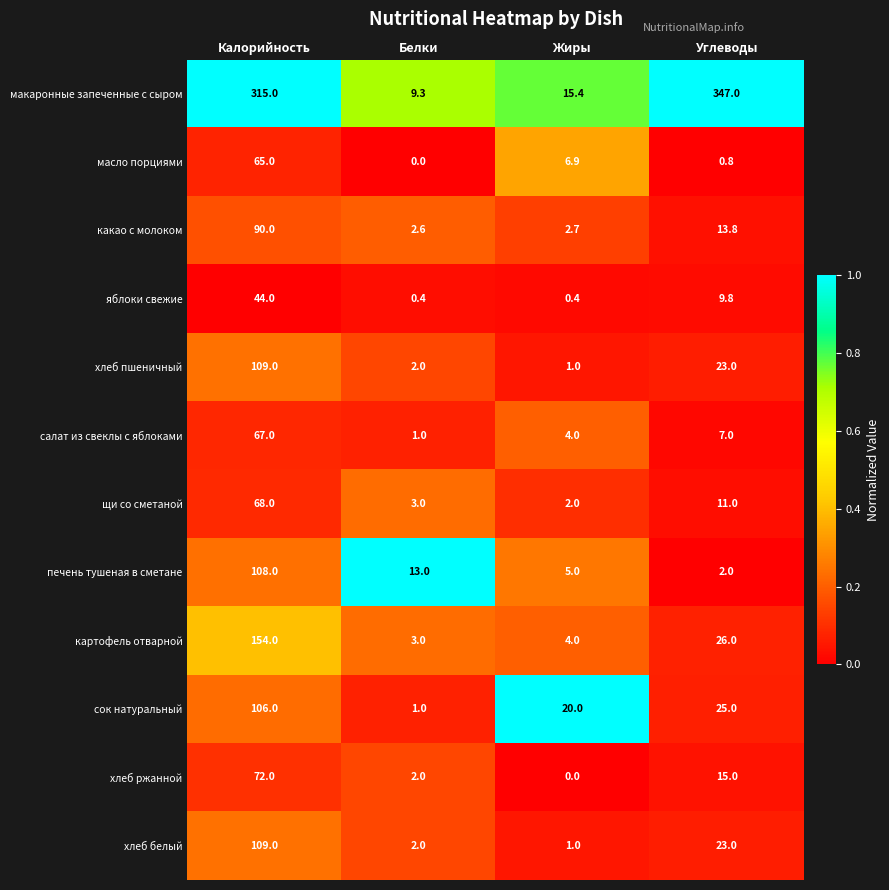

Is it true that салат из свеклы с яблоками equals 11.7 at Углеводы?

False